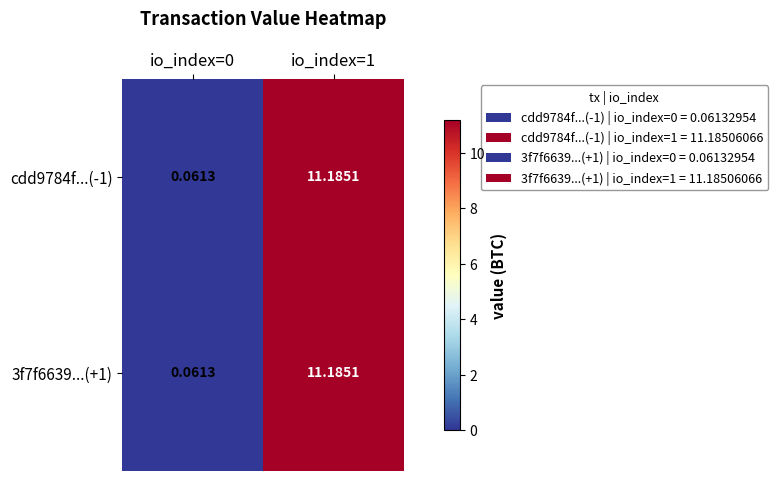

How many distinct data groups are displayed?

2